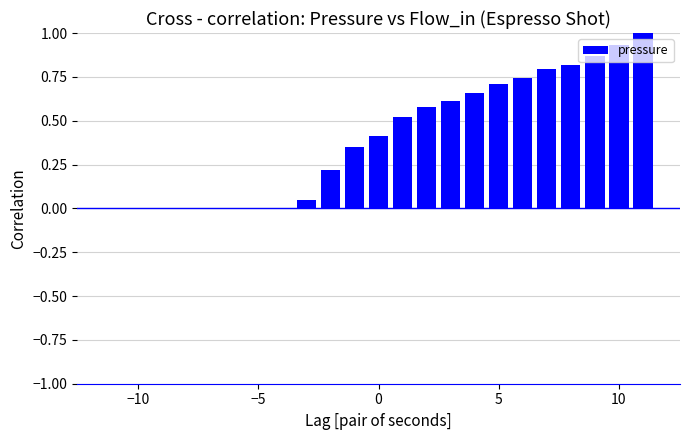

What is the sum of all values?

9.3